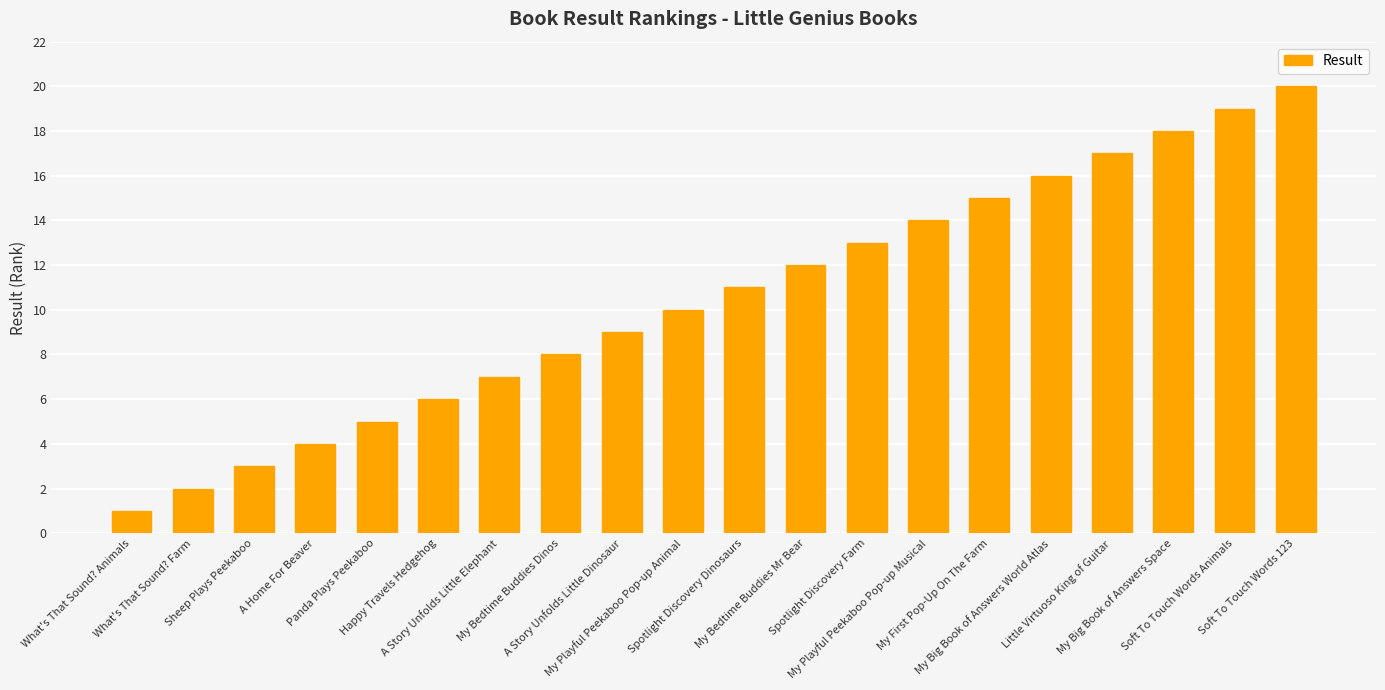

The value at My Bedtime Buddies Mr Bear is 12. True or false?

True